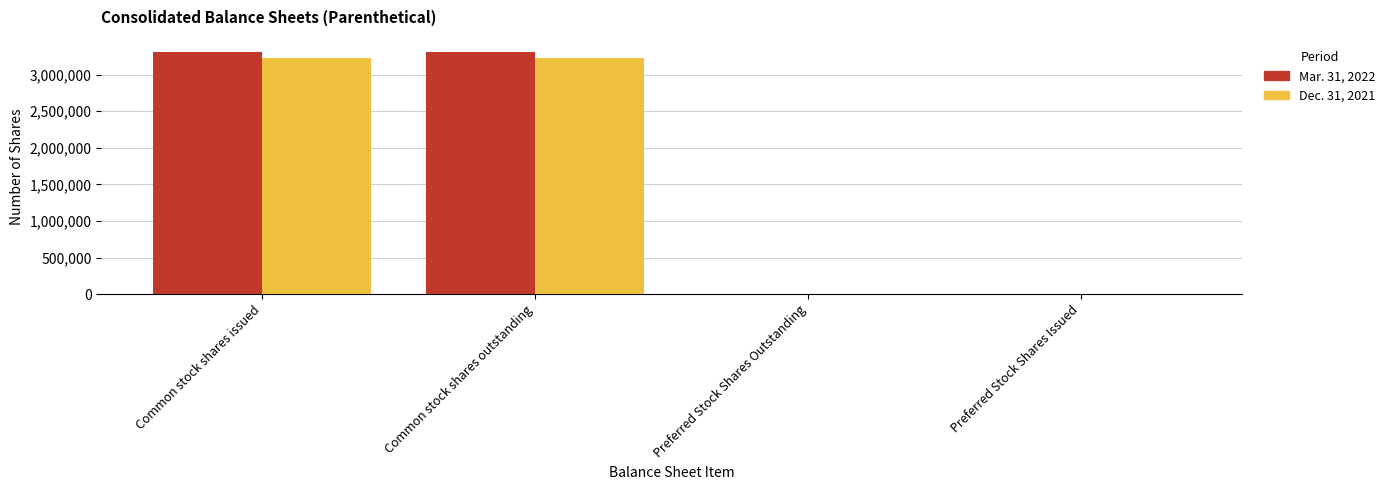

Reading right to left, extract all data points from this chart.

Mar. 31, 2022: Preferred Stock Shares Issued=915	Preferred Stock Shares Outstanding=915	Common stock shares outstanding=3310922	Common stock shares issued=3310922
Dec. 31, 2021: Preferred Stock Shares Issued=1830	Preferred Stock Shares Outstanding=1830	Common stock shares outstanding=3222037	Common stock shares issued=3222037